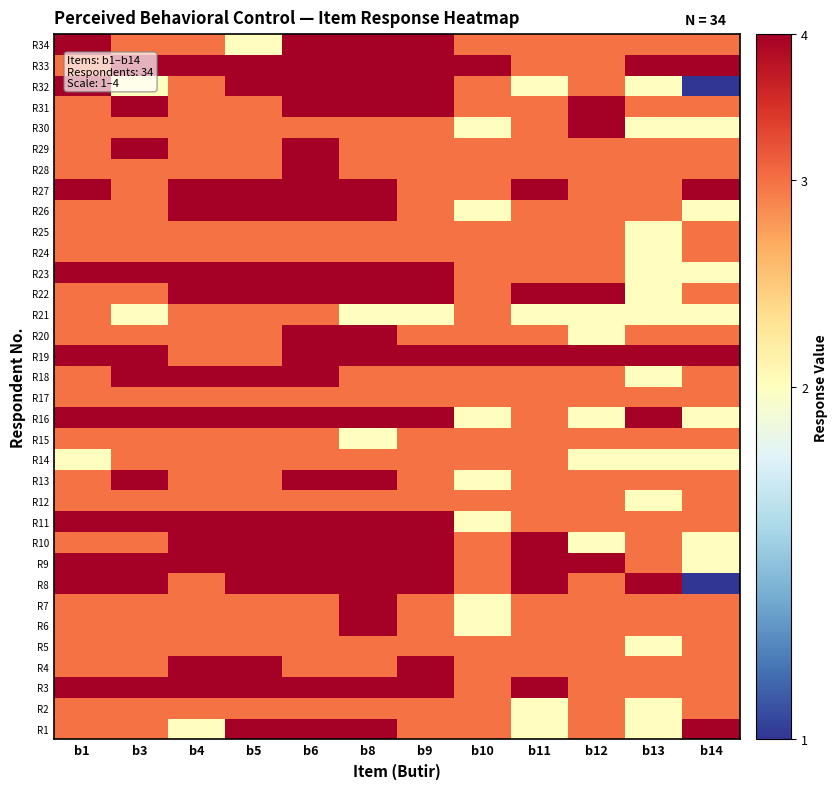

Count the number of categories in the chart.

12